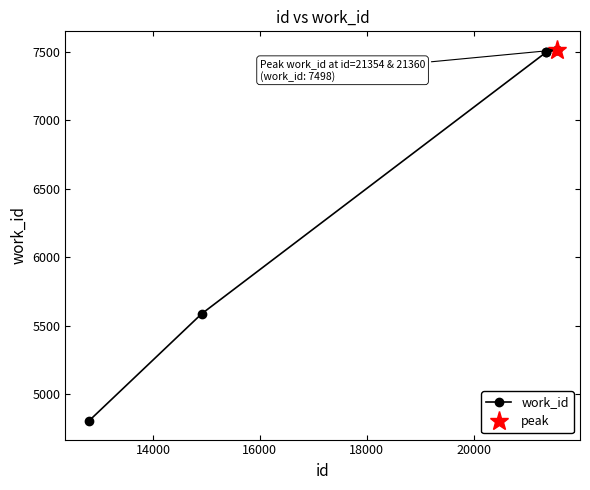

What is the value of the work_id point at the 6th from the left?

7516